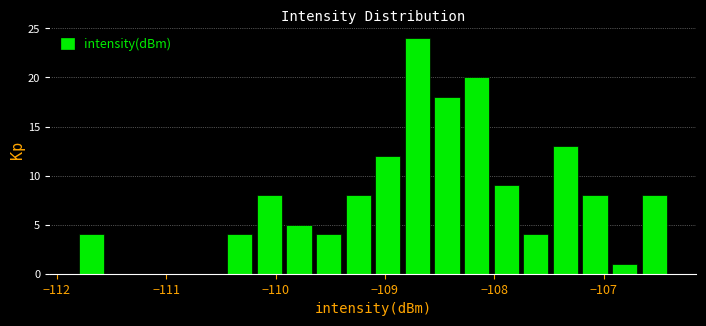

Around what value on the x-axis is the tallest bar? Give the approximate position of its centre, as read against the axis.

-108.7